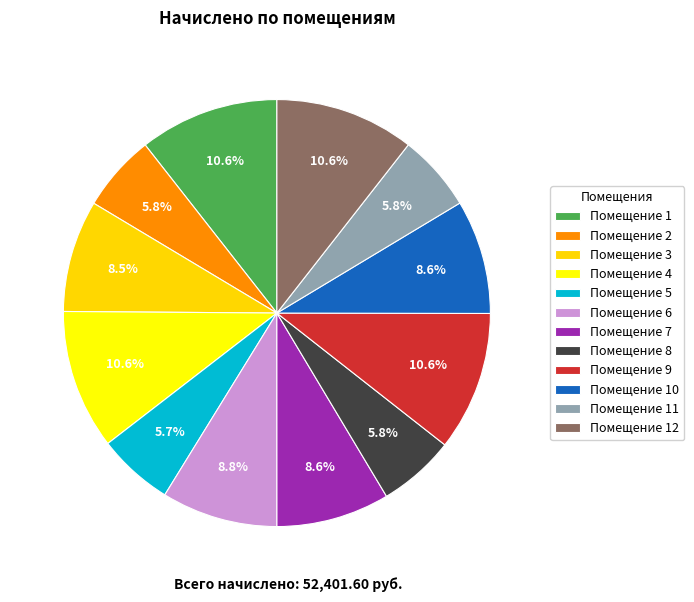

How many segments does this pie chart have?

12